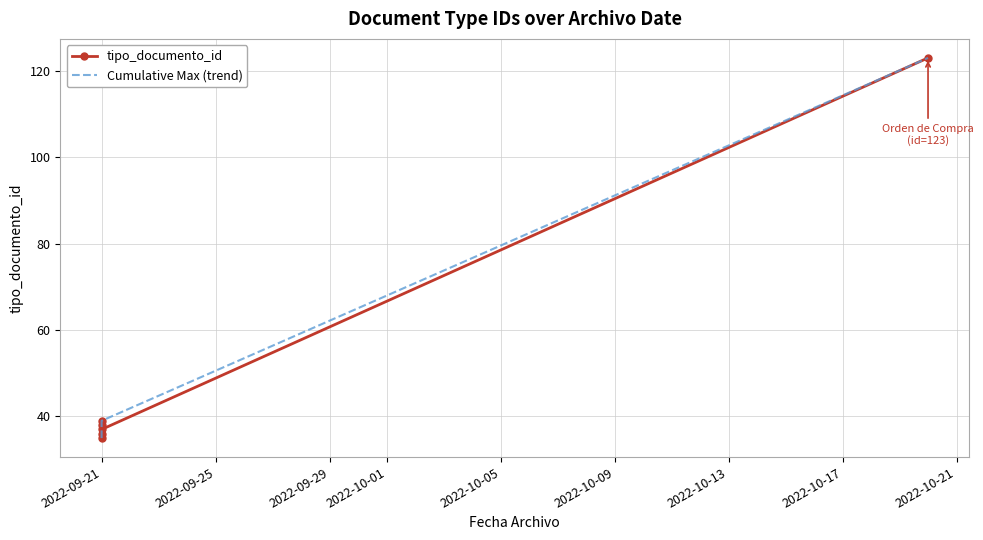

How many values in the tipo_documento_id series are below 38?

3